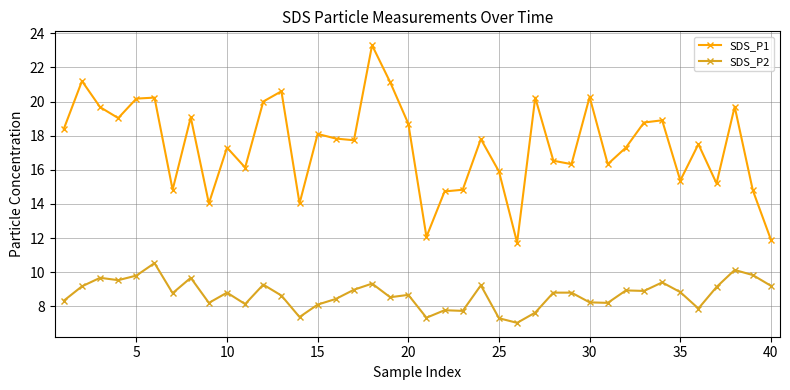

What are all the series names shown in the legend?

SDS_P1, SDS_P2